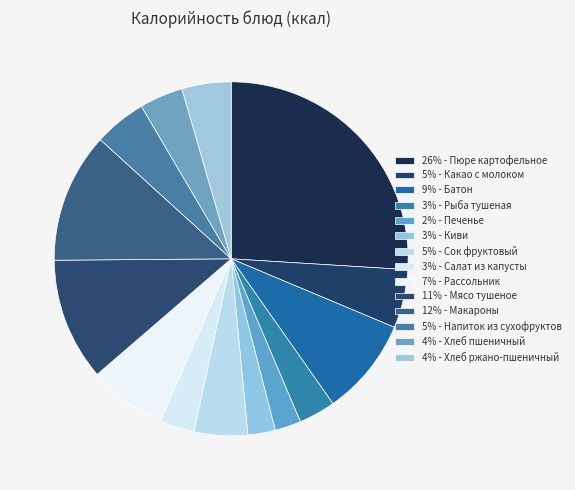

Which category has the biggest portion of the pie?

26% - Пюре картофельное